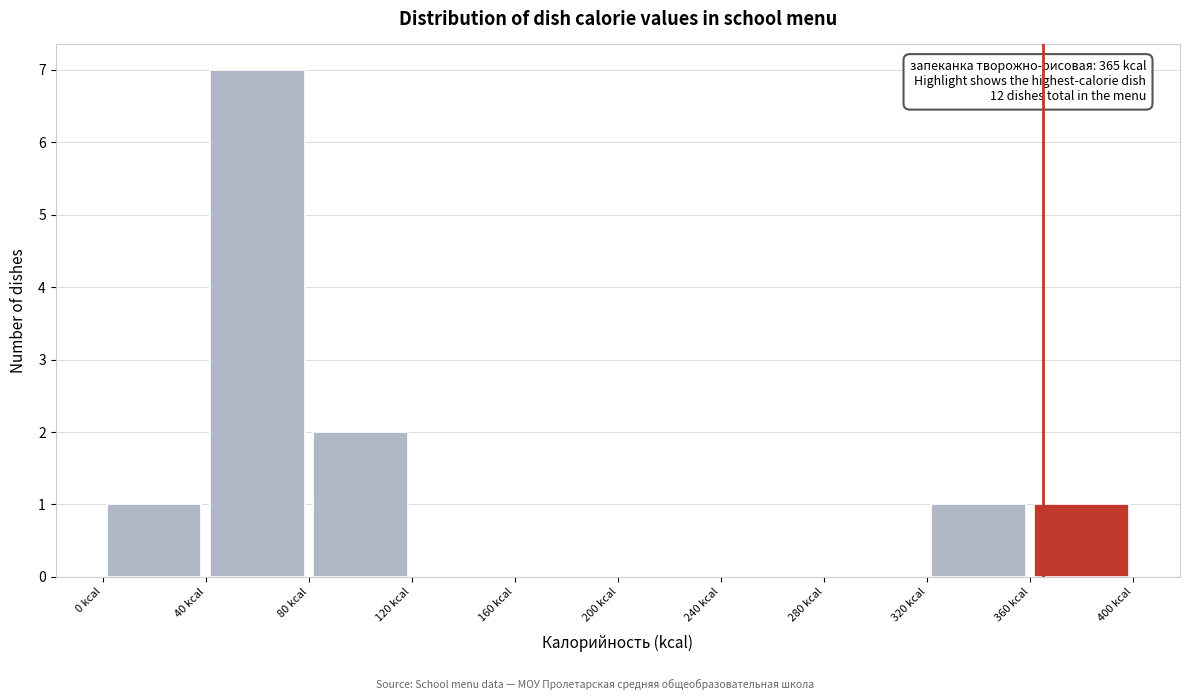

Which range on the x-axis has the tallest bar?

40 to 80